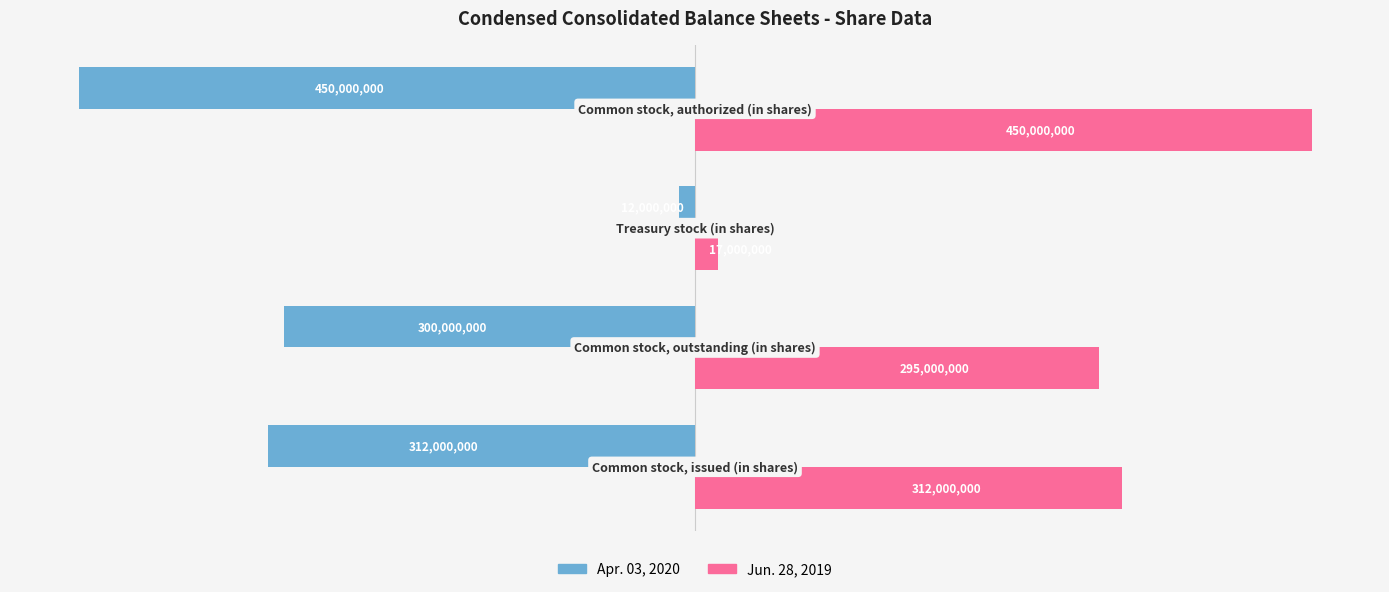

What are all the series names shown in the legend?

Apr. 03, 2020, Jun. 28, 2019